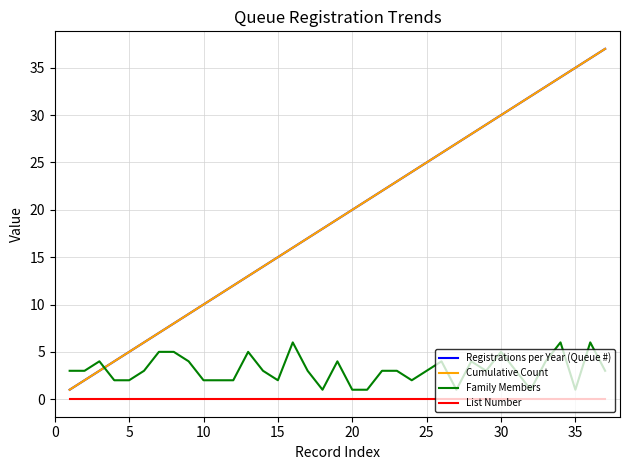

Is this an area chart (filled region under the line)?

No